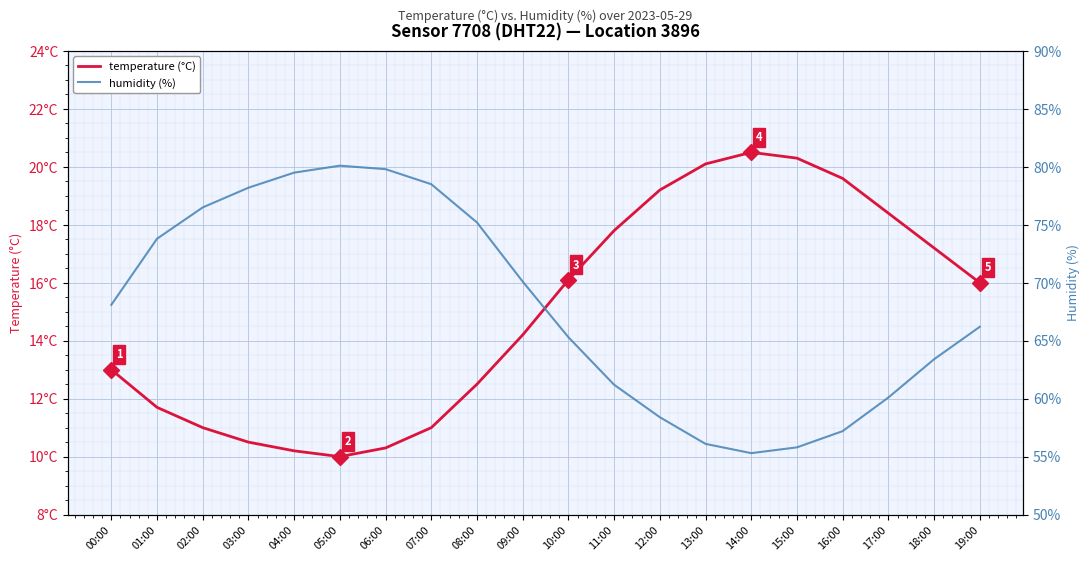

Which series has the widest spread of values?

humidity (%)